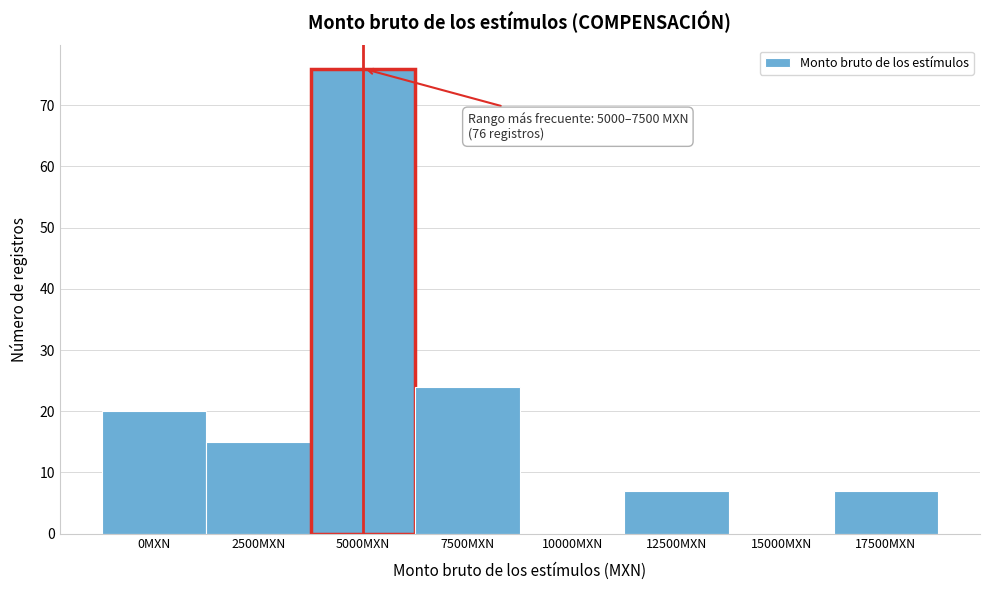

Reading left to right, transcribe all the data shown in this chart.

0MXN=20	2500MXN=15	5000MXN=76	7500MXN=24	10000MXN=0	12500MXN=7	15000MXN=0	17500MXN=7